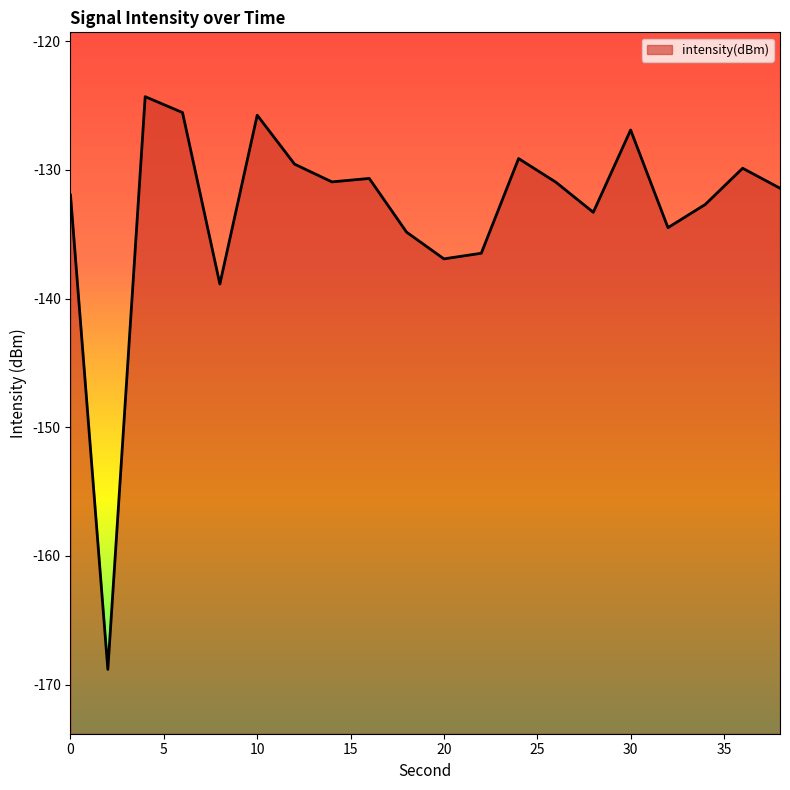

The chart shows a value of -71.5 at 12. True or false?

False